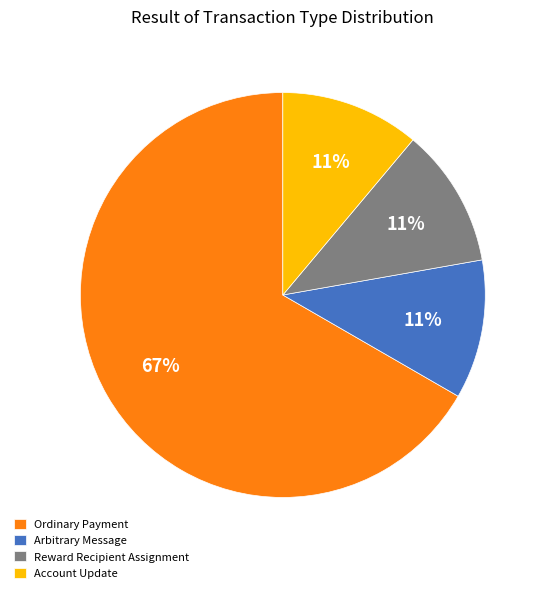

To the nearest percent, what portion does Reward Recipient Assignment represent?

11%